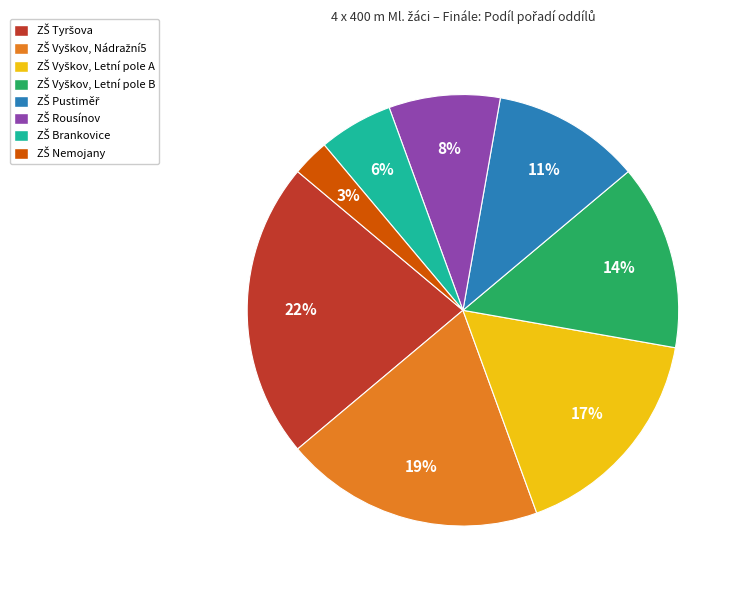

To the nearest percent, what is the average slice percentage?

12%